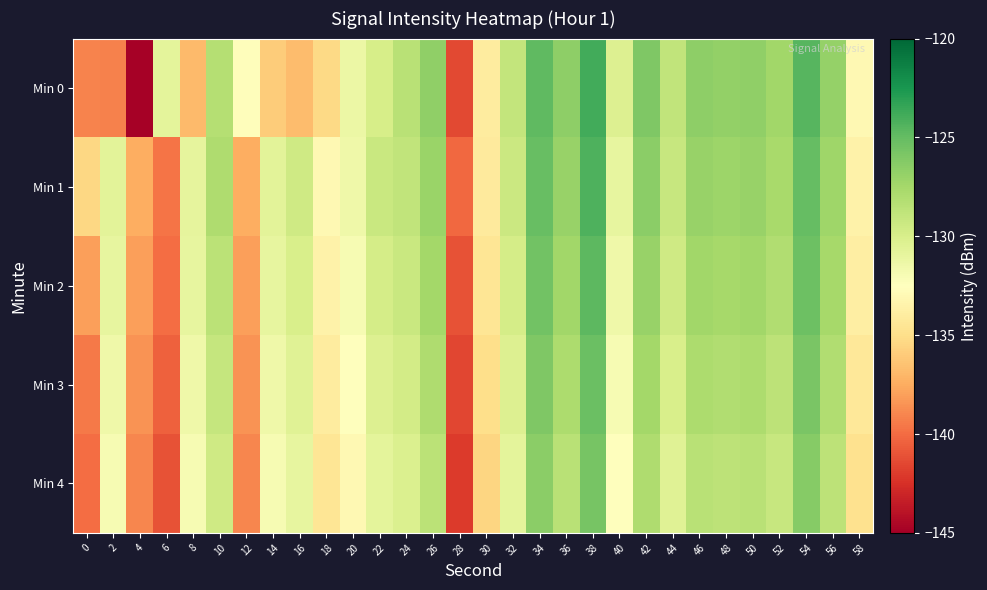

Reading left to right, extract all data points from this chart.

Min 0: 0=-139.1	2=-139.2	4=-144.9	6=-130.8	8=-136.9	10=-128.3	12=-132.7	14=-136.0	16=-136.7	18=-135.3	20=-131.2	22=-129.9	24=-128.4	26=-126.7	28=-141.4	30=-134.0	32=-129.0	34=-124.8	36=-126.6	38=-123.8	40=-130.3	42=-126.0	44=-128.8	46=-126.6	48=-126.8	50=-126.7	52=-127.4	54=-124.5	56=-126.9	58=-133.1
Min 1: 0=-135.3	2=-130.7	4=-137.4	6=-139.6	8=-130.9	10=-128.0	12=-137.4	14=-130.6	16=-129.6	18=-133.0	20=-131.5	22=-129.2	24=-128.8	26=-127.1	28=-140.2	30=-134.1	32=-129.3	34=-125.1	36=-127.0	38=-124.2	40=-131.0	42=-126.5	44=-129.1	46=-127.0	48=-127.2	50=-127.0	52=-127.7	54=-125.0	56=-127.3	58=-133.5
Min 2: 0=-138.0	2=-131.0	4=-138.0	6=-140.0	8=-131.0	10=-128.5	12=-138.0	14=-131.0	16=-130.0	18=-133.5	20=-132.0	22=-129.8	24=-129.2	26=-127.5	28=-141.0	30=-134.5	32=-129.8	34=-125.5	36=-127.4	38=-124.7	40=-131.5	42=-127.0	44=-129.5	46=-127.4	48=-127.6	50=-127.4	52=-128.1	54=-125.3	56=-127.6	58=-133.8
Min 3: 0=-139.5	2=-131.5	4=-138.5	6=-140.5	8=-131.5	10=-129.0	12=-138.5	14=-131.5	16=-130.5	18=-134.0	20=-132.5	22=-130.3	24=-129.7	26=-128.0	28=-141.5	30=-135.0	32=-130.3	34=-126.0	36=-127.9	38=-125.2	40=-132.0	42=-127.5	44=-130.0	46=-127.9	48=-128.1	50=-127.9	52=-128.6	54=-125.8	56=-128.1	58=-134.3
Min 4: 0=-140.0	2=-132.0	4=-139.0	6=-141.0	8=-132.0	10=-129.5	12=-139.0	14=-132.0	16=-131.0	18=-134.5	20=-133.0	22=-130.8	24=-130.2	26=-128.5	28=-142.0	30=-135.5	32=-130.8	34=-126.5	36=-128.4	38=-125.7	40=-132.5	42=-128.0	44=-130.5	46=-128.4	48=-128.6	50=-128.4	52=-129.1	54=-126.3	56=-128.6	58=-134.8